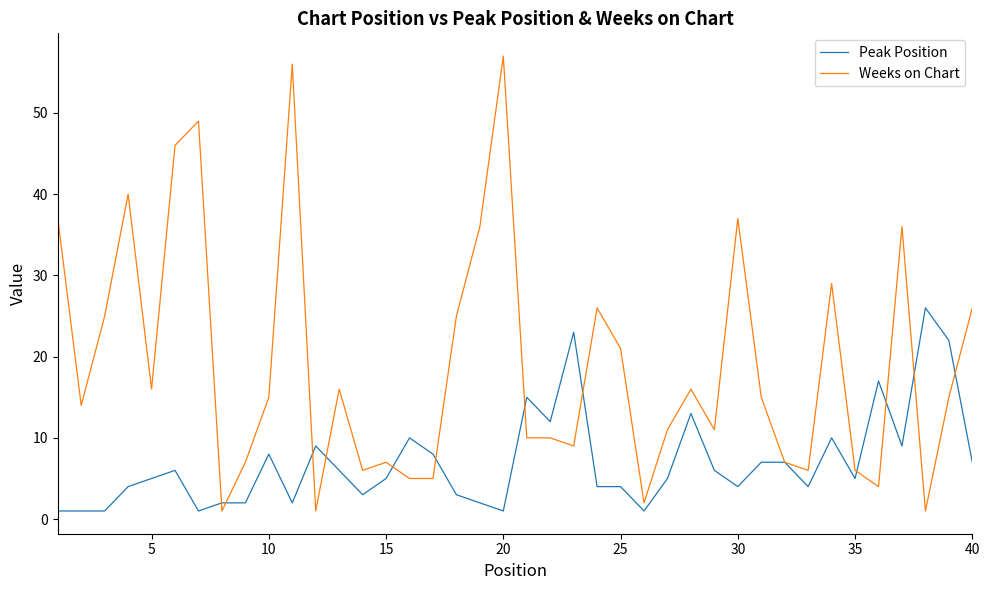

Which series has the largest total across all categories?

Weeks on Chart